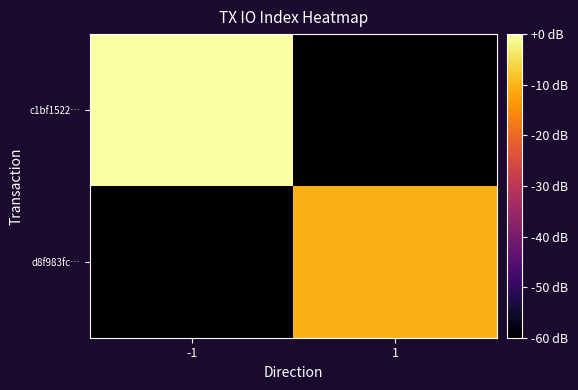

What is the total value across all series at -1?

-60.0